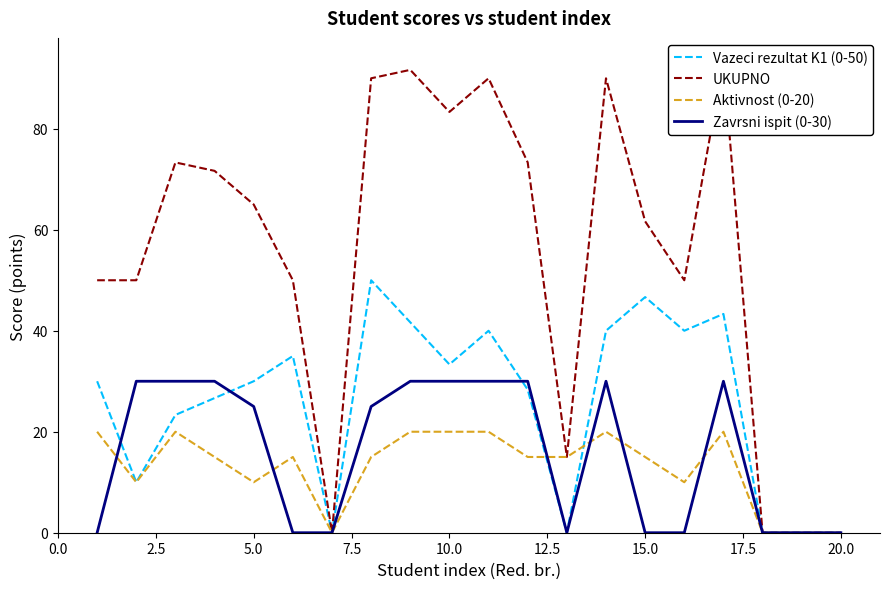

True or false: Aktivnost (0-20) has a value of 15.0 at 15.0.

True